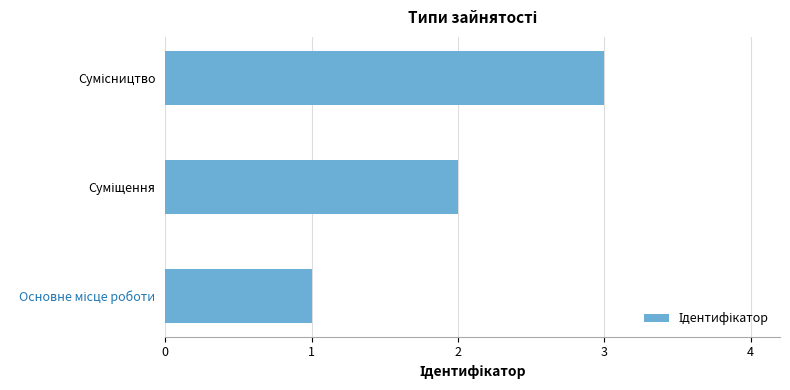

What is the sum of all values?

6